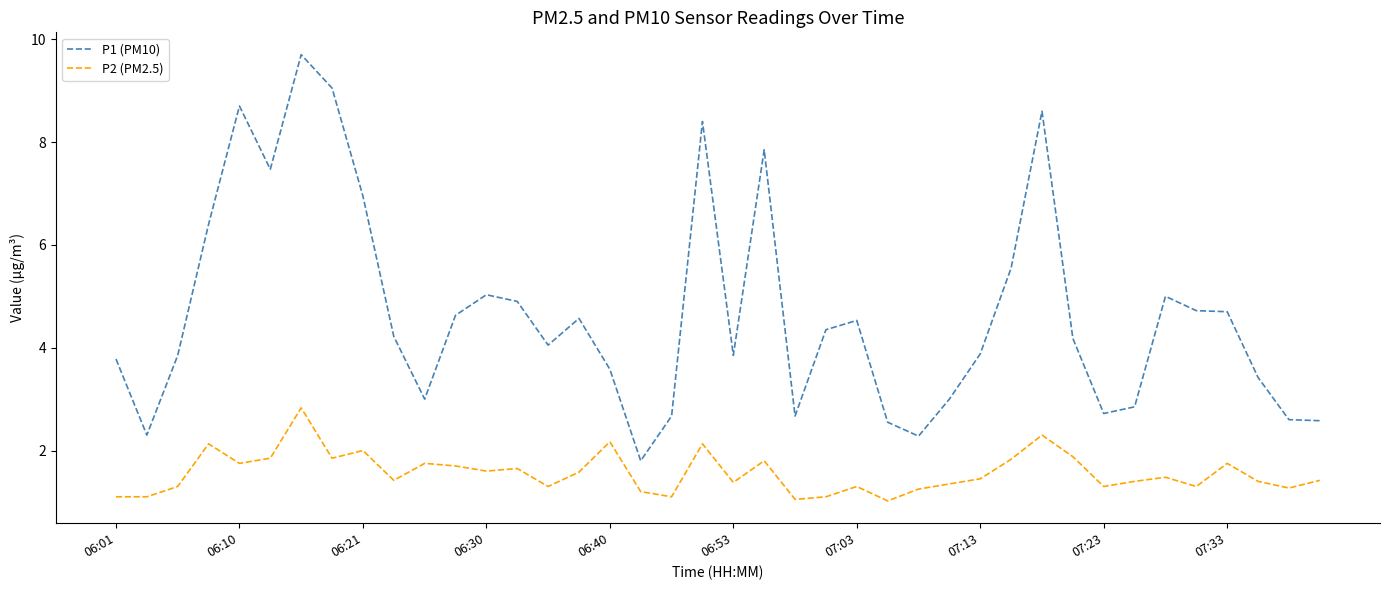

Which series has the widest spread of values?

P1 (PM10)